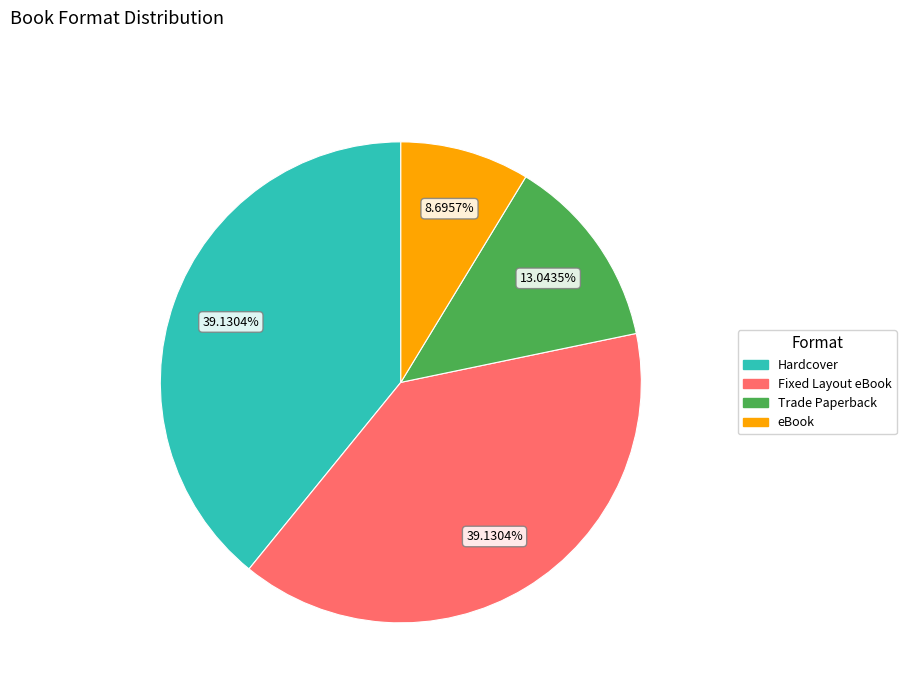

Which has a higher value, Hardcover or eBook?

Hardcover